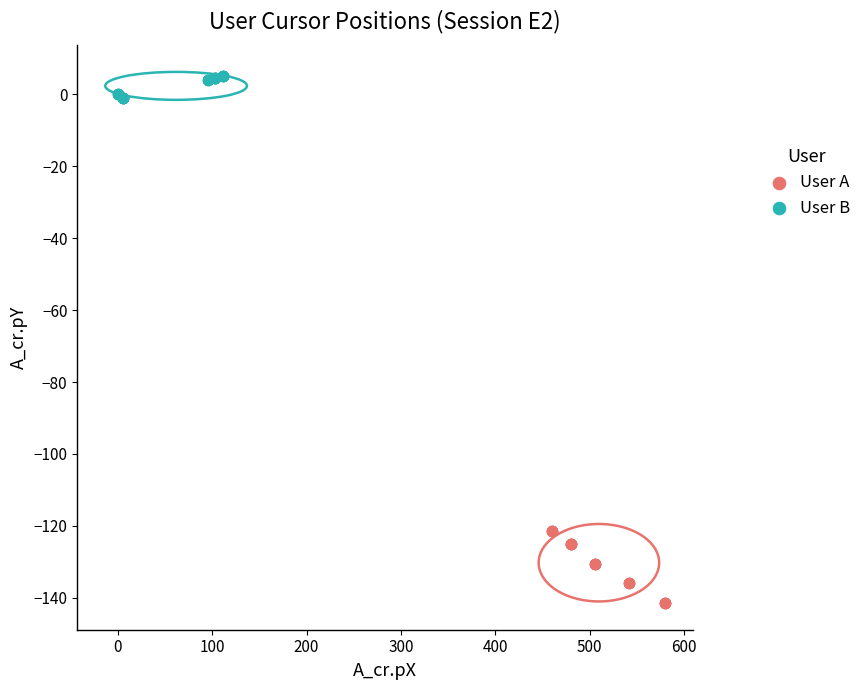

Which series reaches the maximum Y coordinate?

User B